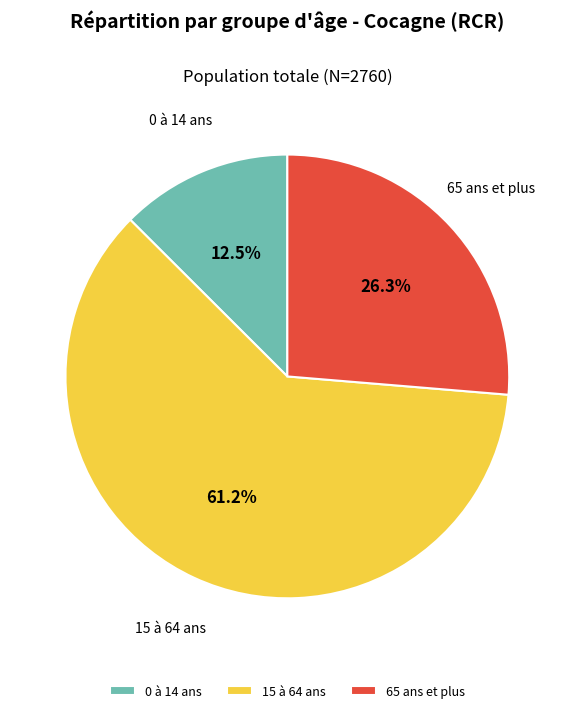

What percentage is the 15 à 64 ans slice, to the nearest percent?

61%